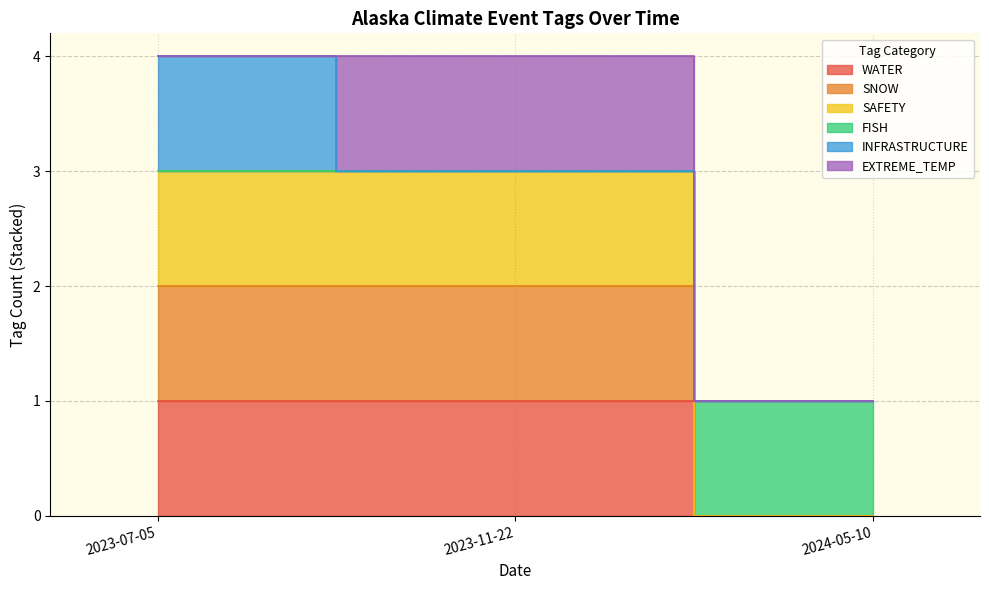

At which label does FISH reach its peak?

2023-07-05